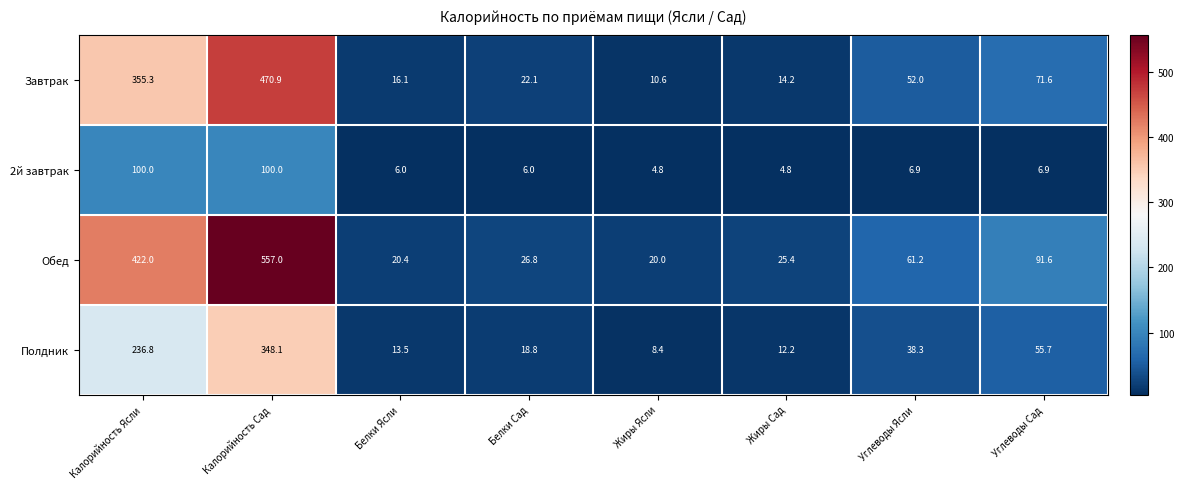

What is the difference between the highest and lowest values at Углеводы Ясли?

54.3